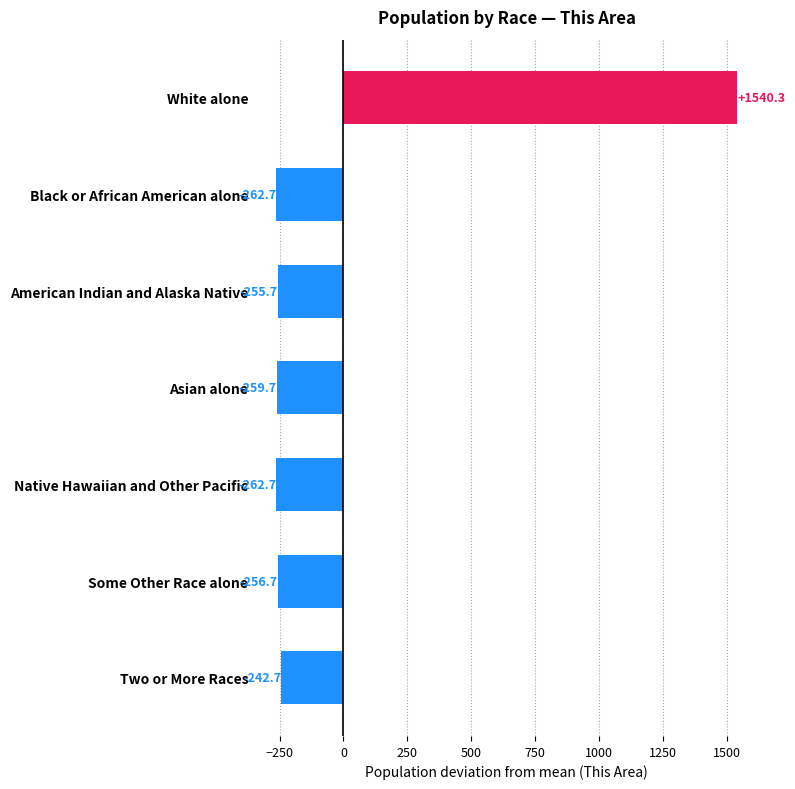

Reading top to bottom, extract all data points from this chart.

1540.3	-262.7	-255.7	-259.7	-262.7	-256.7	-242.7